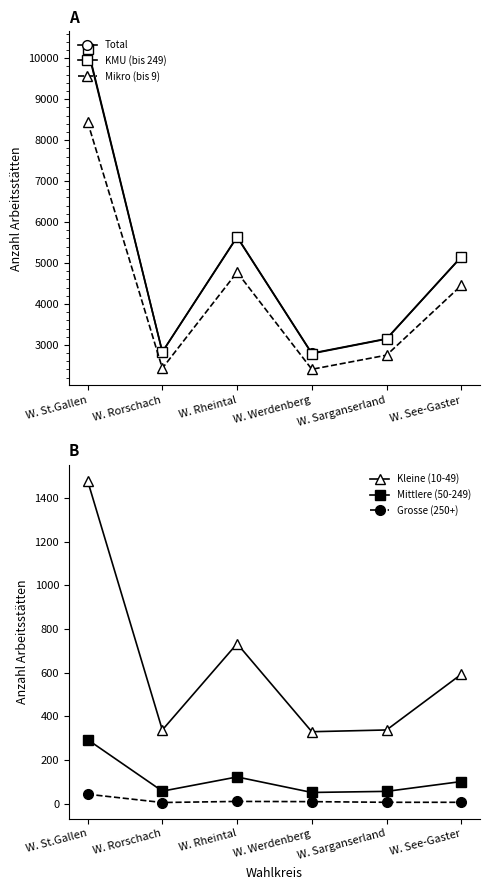

What is the value of the Mikro (bis 9) point at the 1st from the left?

8447